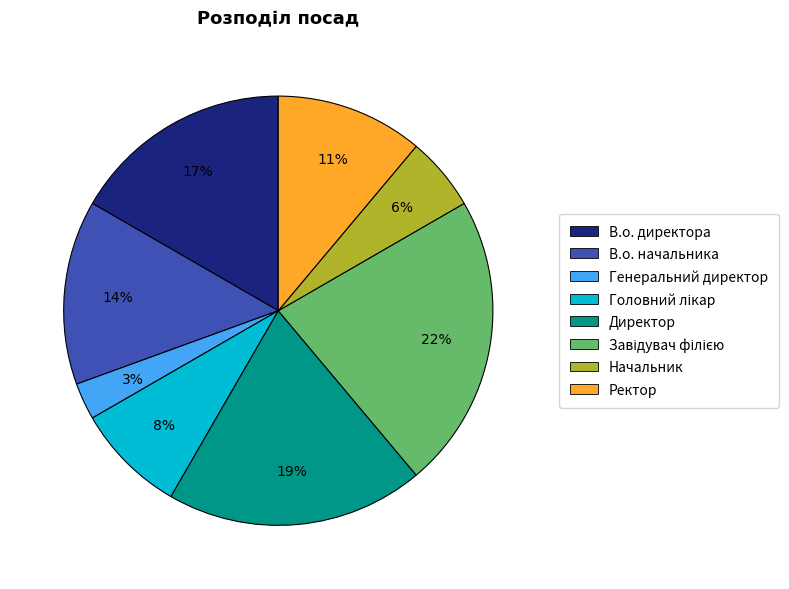

Between Директор and В.о. начальника, which is larger?

Директор